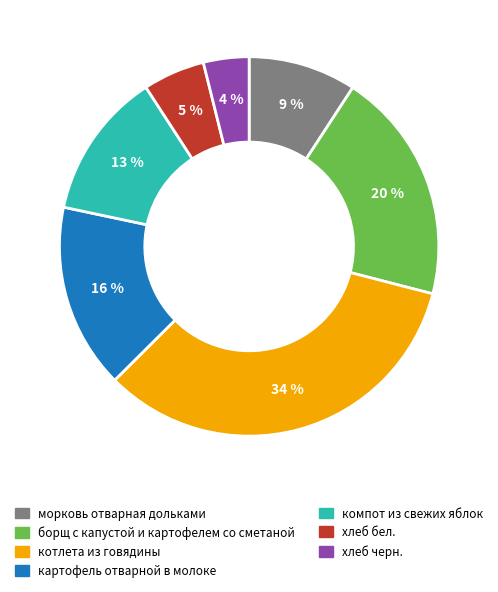

Is there a majority slice in this chart?

No